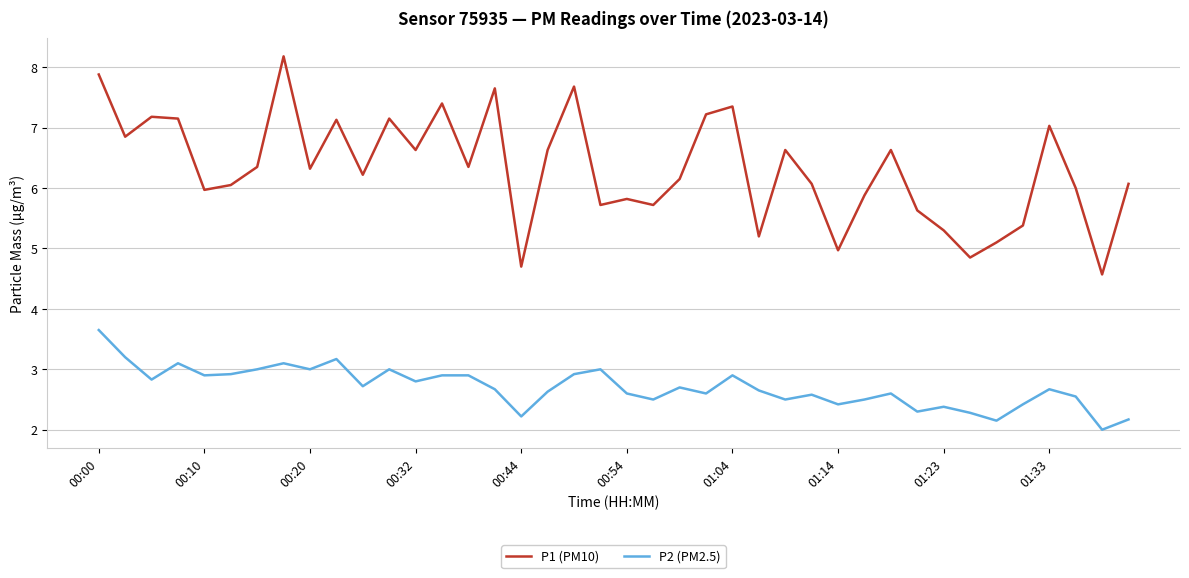

True or false: P1 (PM10) and P2 (PM2.5) intersect in this chart.

False